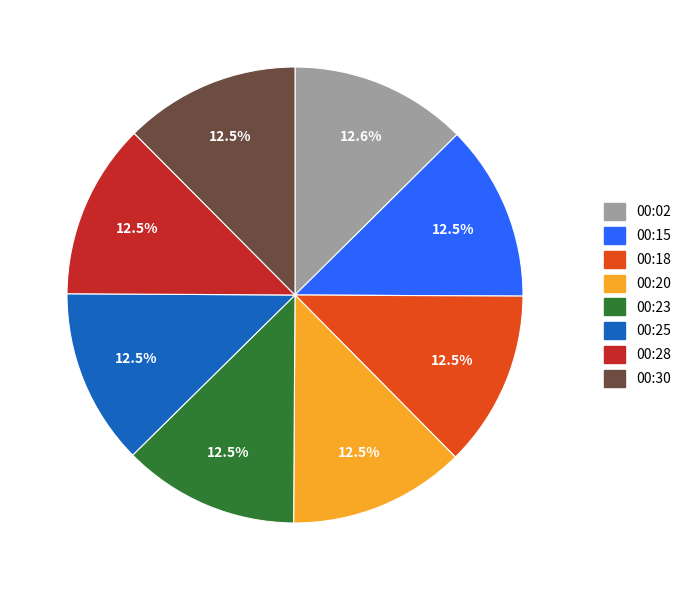

Is there a majority slice in this chart?

No